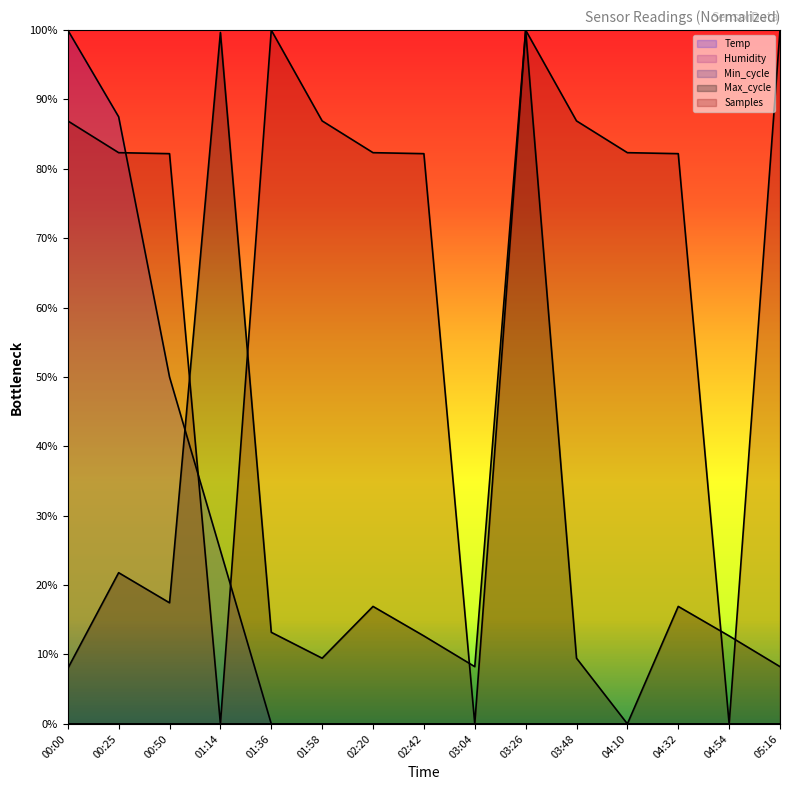

Reading right to left, transcribe all the data shown in this chart.

Temp: 0.0	0.0	0.0	0.0	0.0	0.0	0.0	0.0	0.0	0.0	0.0	25.0	50.0	87.5	100.0
Max_cycle: 8.2	12.7	16.9	0.0	9.5	100.0	8.2	12.7	16.9	9.5	13.2	99.7	17.4	21.8	8.0
Samples: 100.0	0.0	82.2	82.3	86.9	100.0	0.0	82.2	82.3	86.9	100.0	0.0	82.2	82.3	86.9